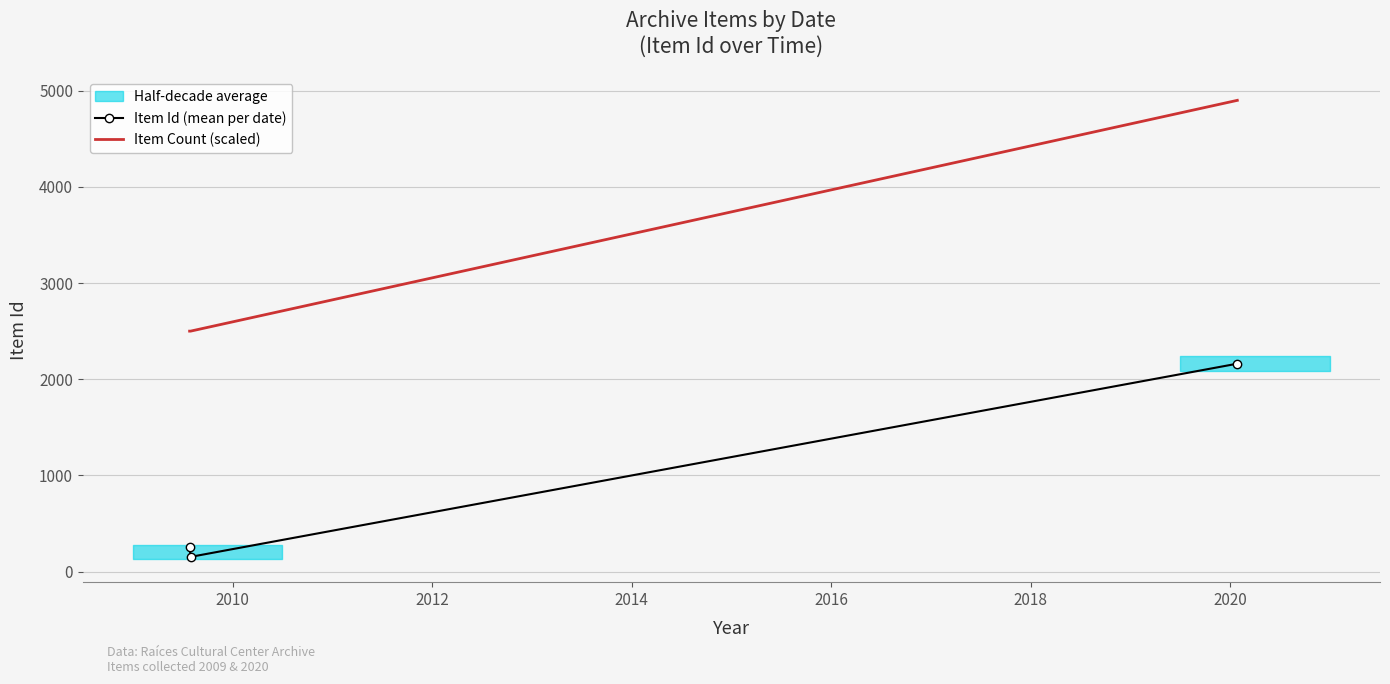

Reading left to right, transcribe all the data shown in this chart.

Item Id (mean per date): 253.5	152.5	2161.5
Item Count (scaled): 2500.0	2500.0	4900.0